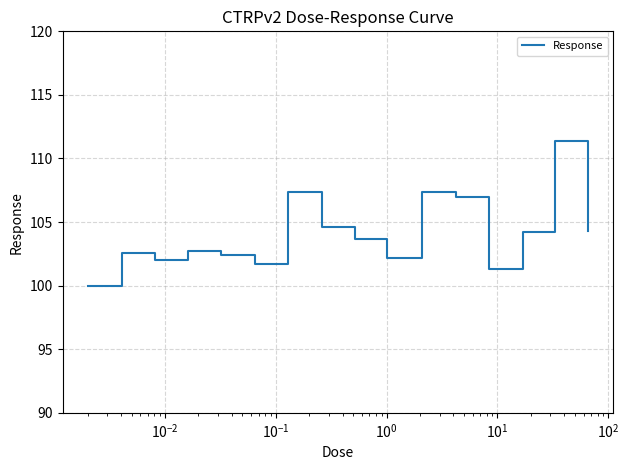

What is the smallest value displayed?

100.0